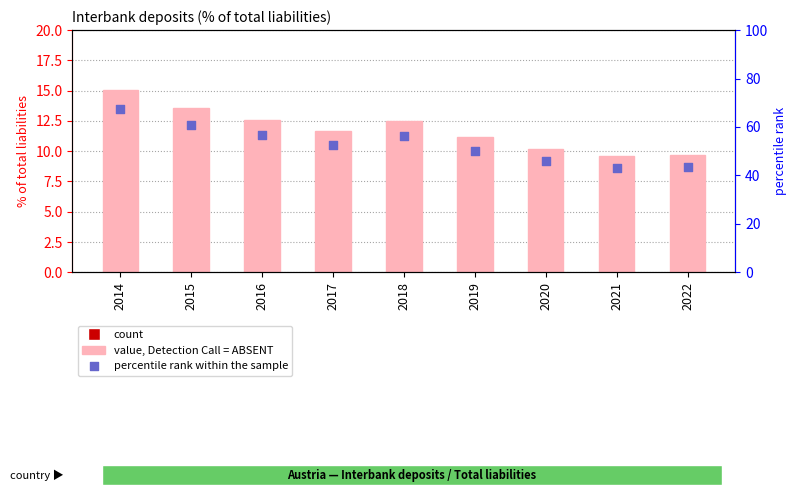

Which series reaches the maximum Y coordinate?

percentile rank within the sample